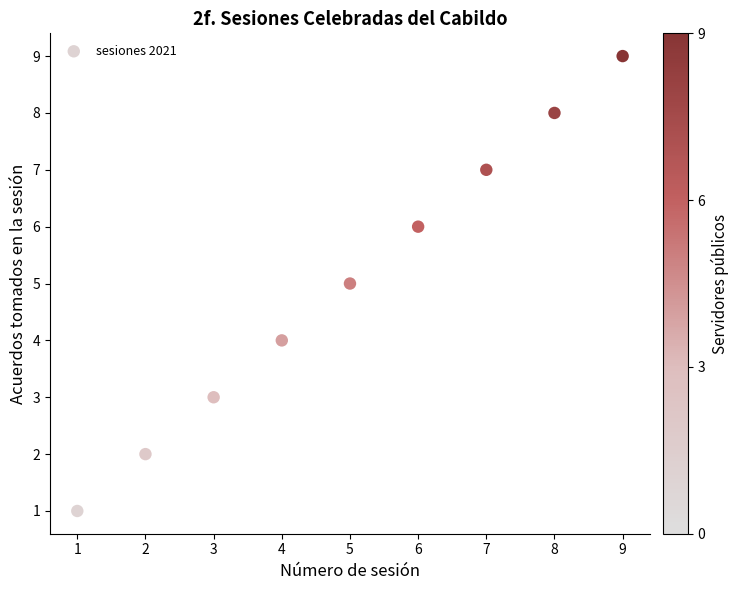

What is the average X value?

5